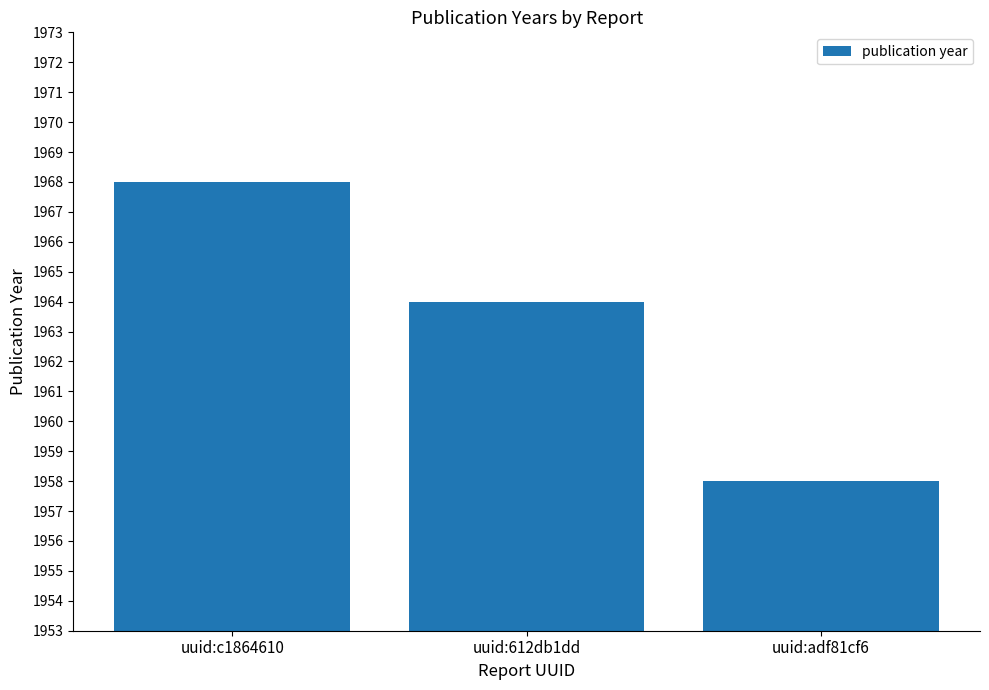

Are the bars grouped side by side (vs. stacked)?

No